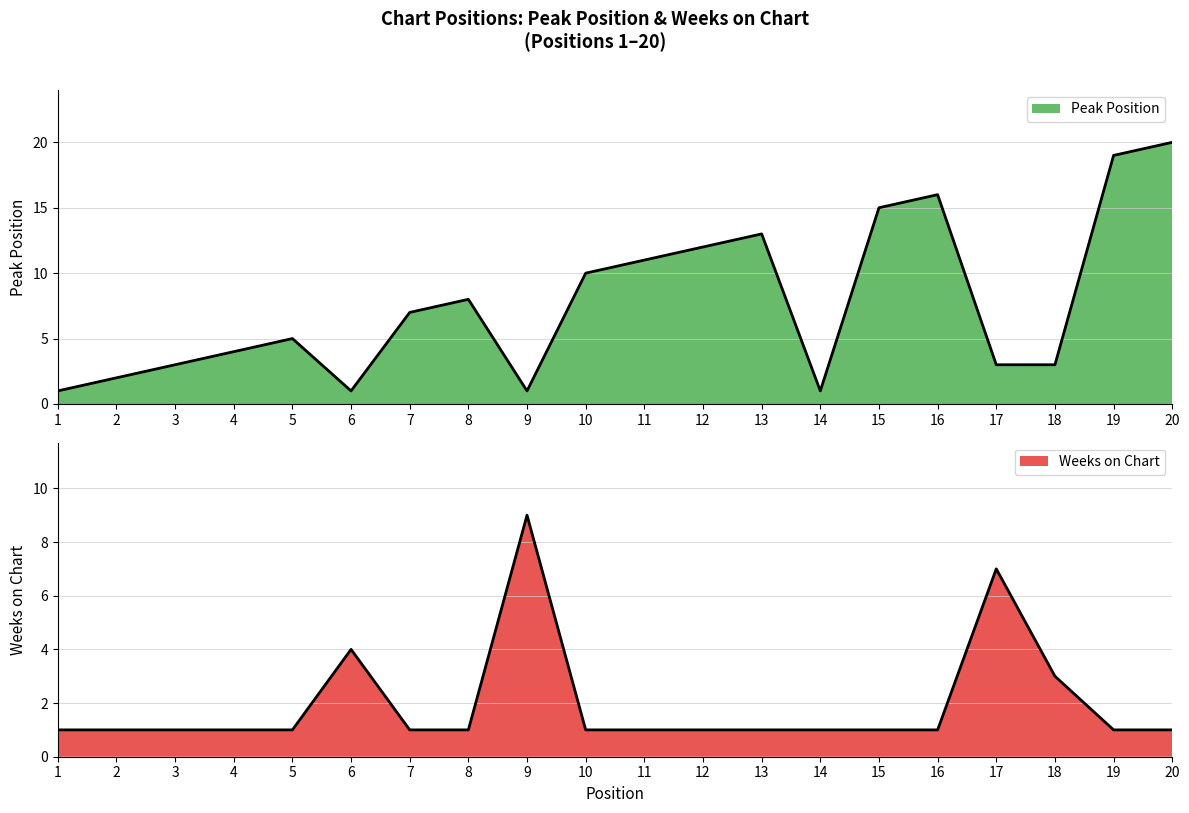

What are all the series names shown in the legend?

Peak Position, Weeks on Chart